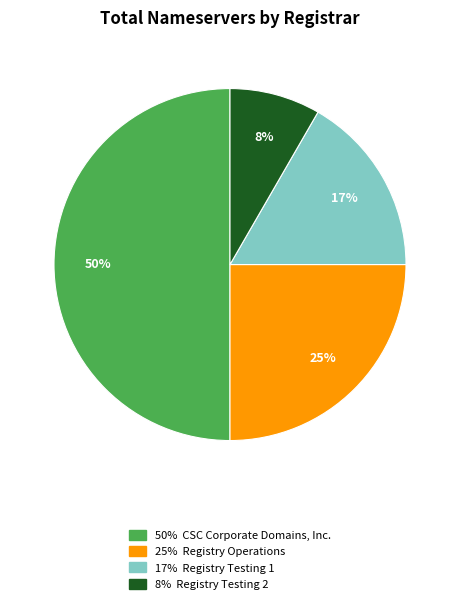

To the nearest percent, what is the difference between the largest and smallest slice percentages?

42%